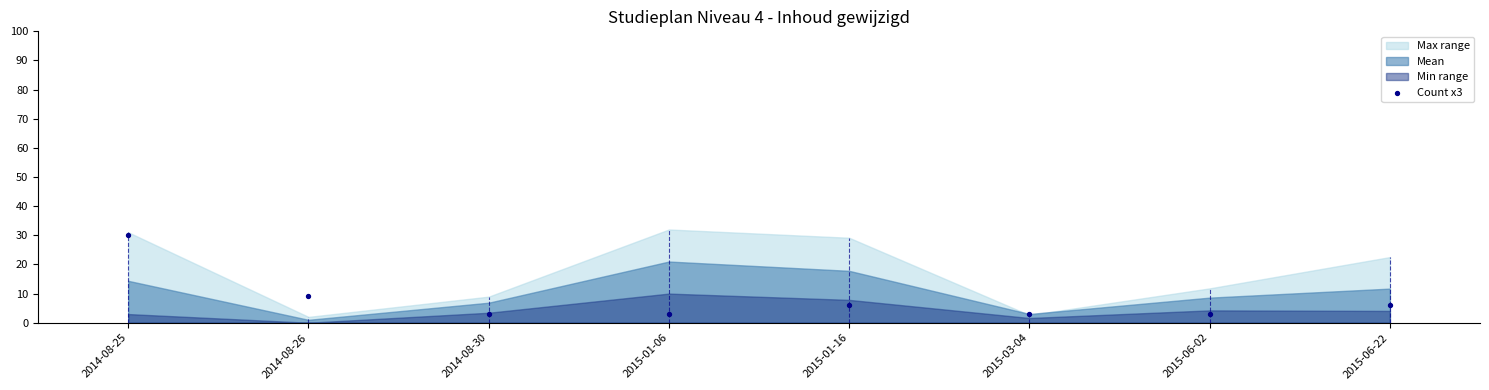

What is the range of Y values (max minus min)?

27